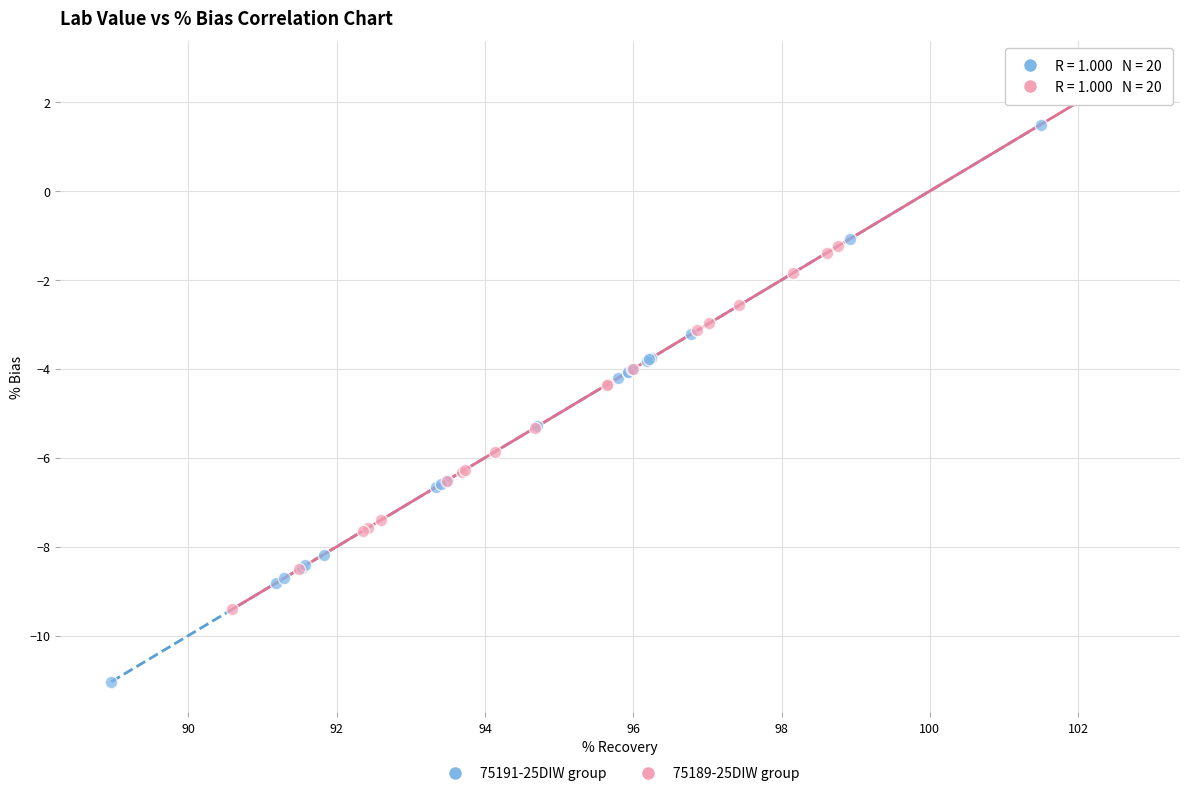

Which series contains the highest Y value?

75189-25DIW group